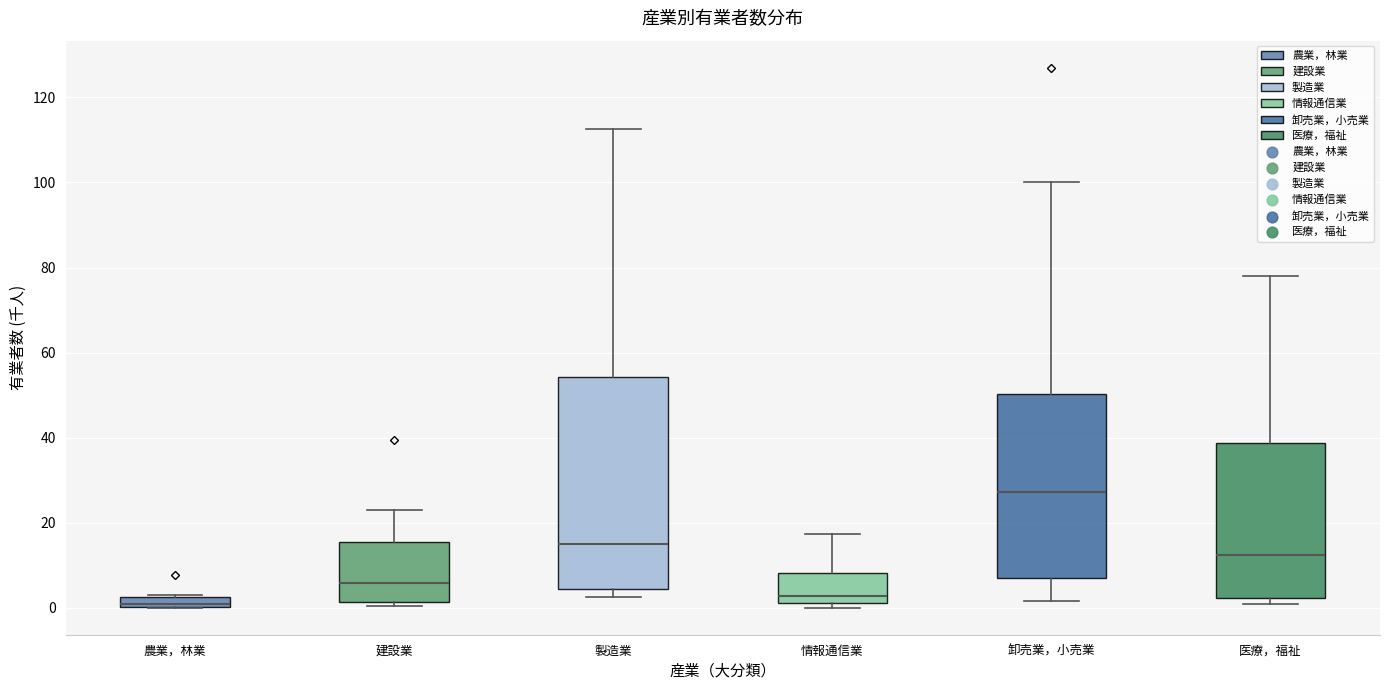

Which box is the tallest, from its lower edge to its upper edge?

製造業